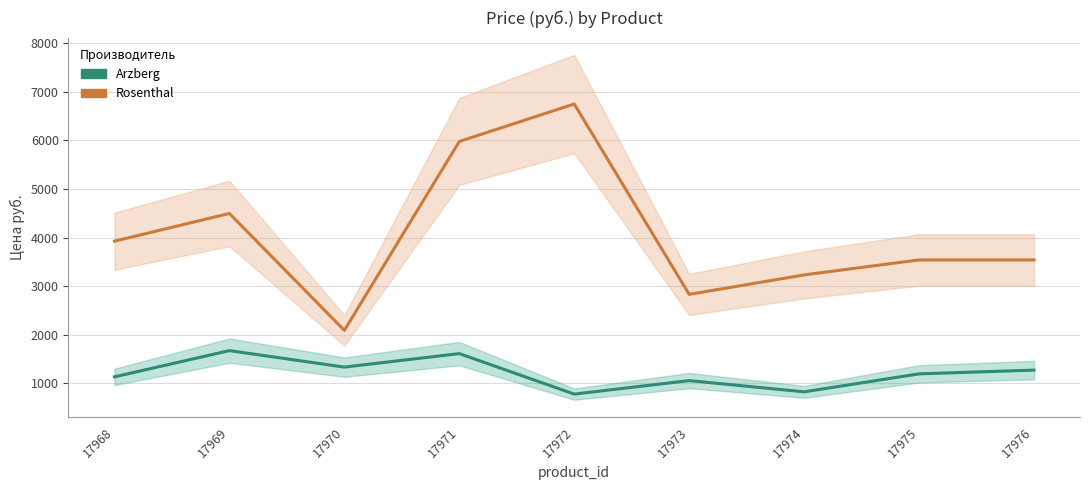

List the series in order of their overall mean, highest first.

Rosenthal, Arzberg